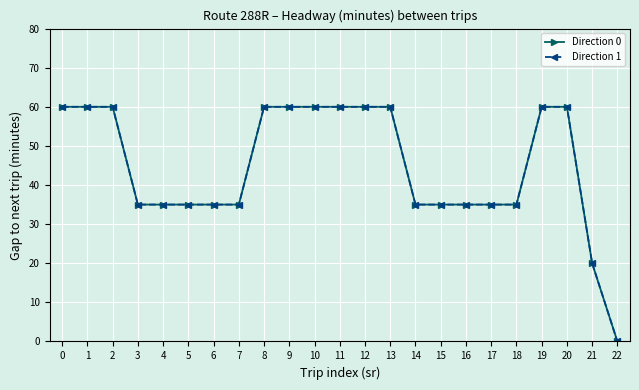

Which series has the widest spread of values?

Direction 0